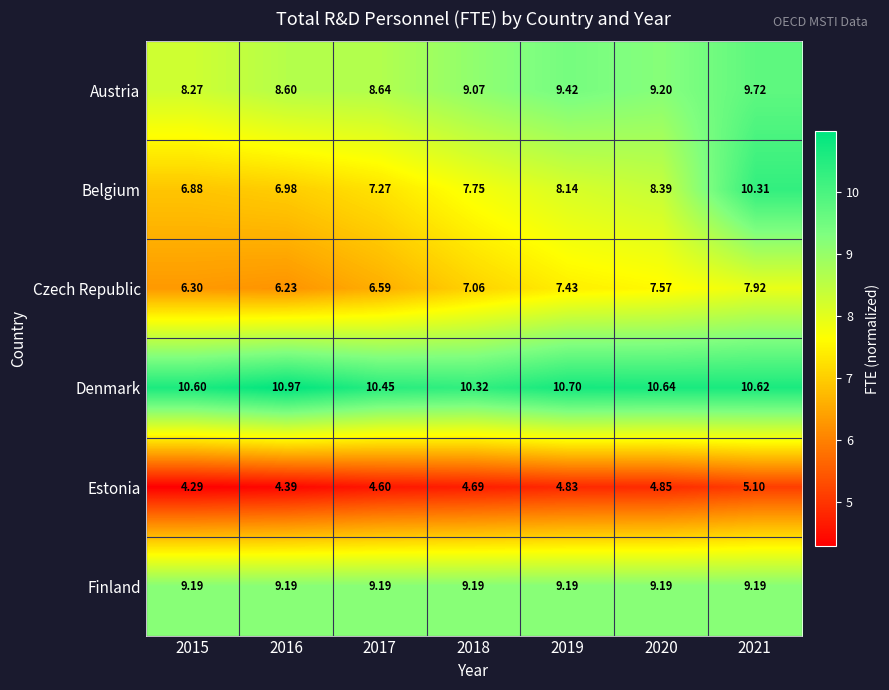

Which series has the largest total across all categories?

Denmark